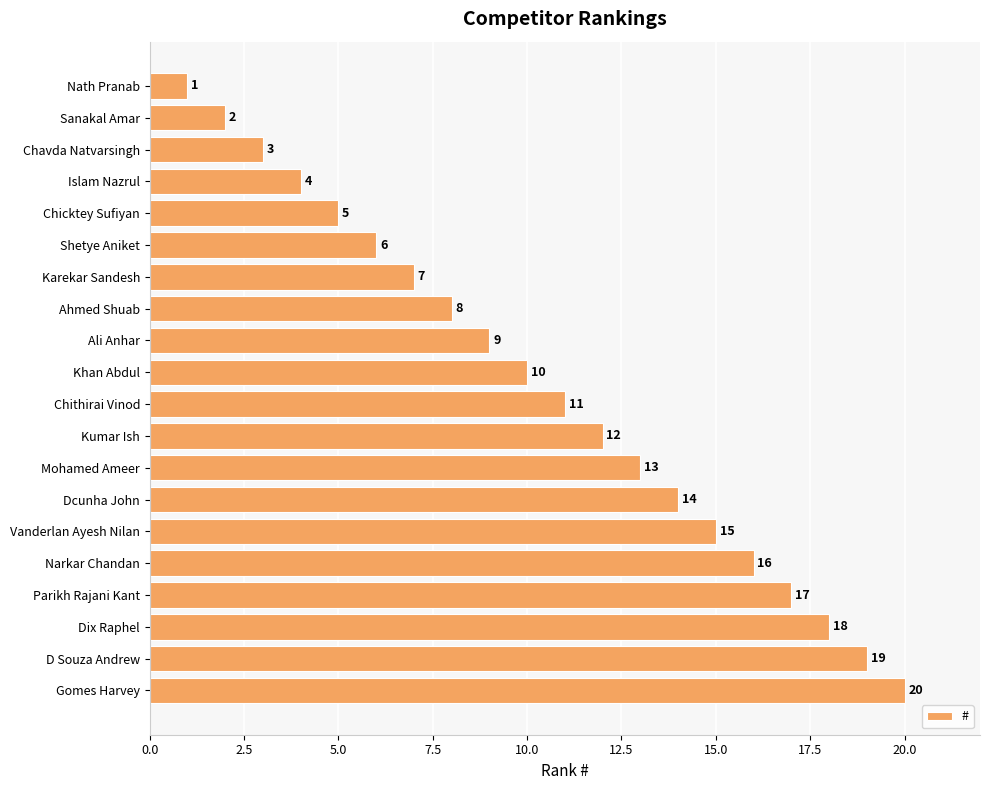

How many series are shown in this chart?

1